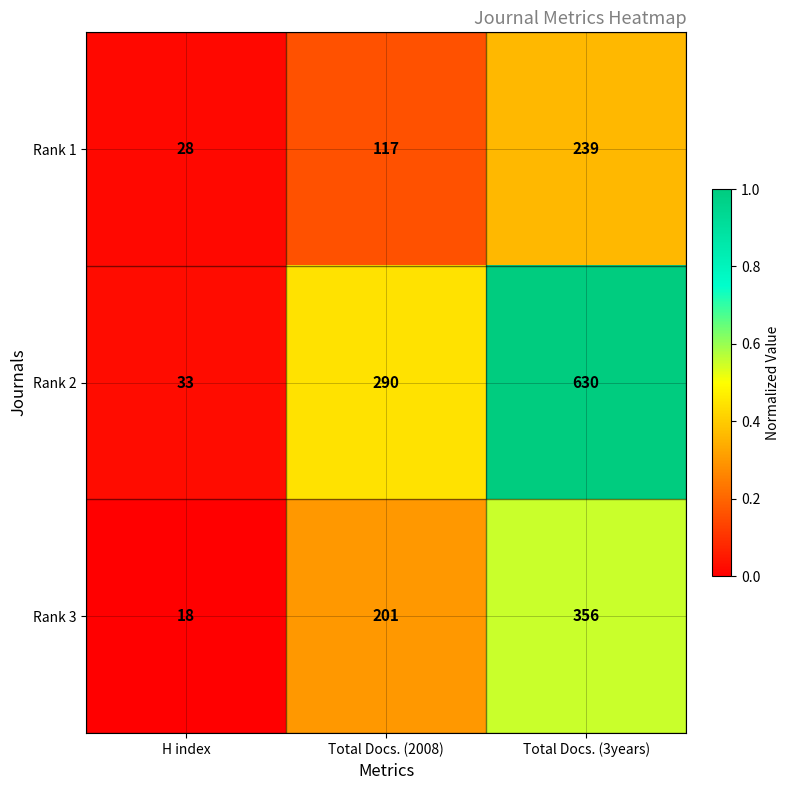

Count the number of categories in the chart.

3